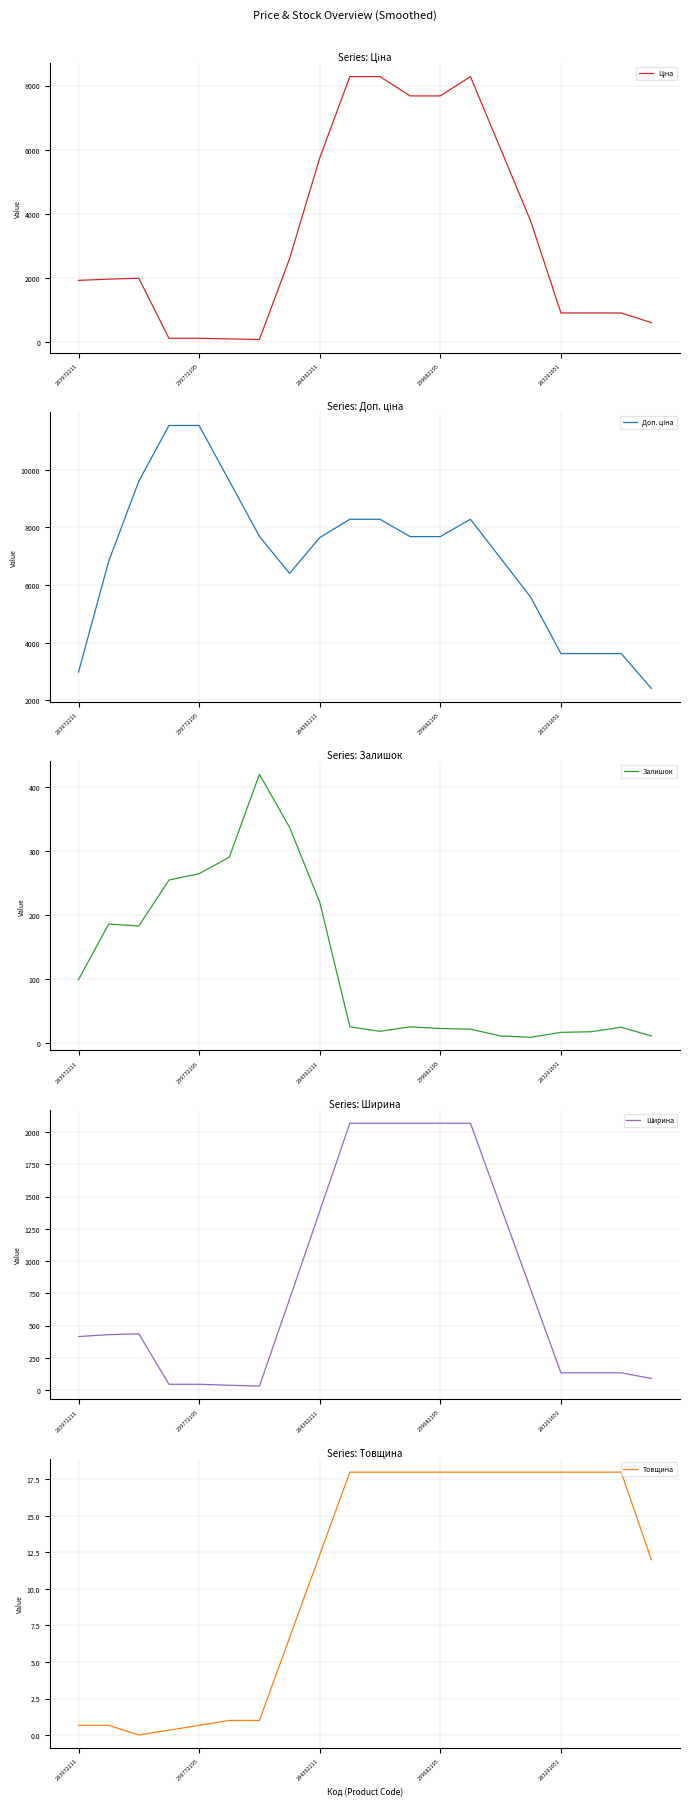

How many values in the Ціна series are below 1989?

10